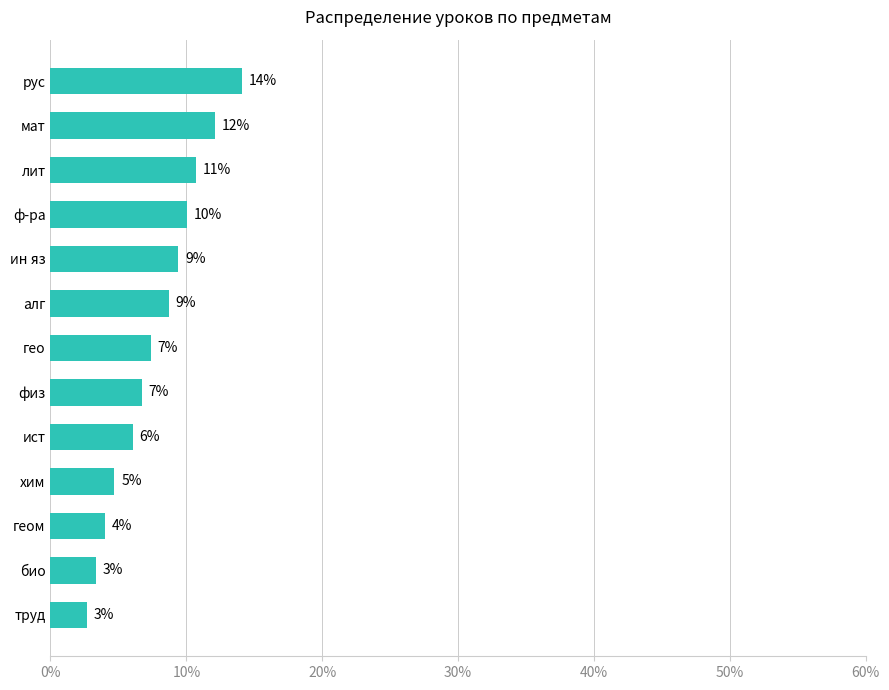

How many bars are there in total?

13